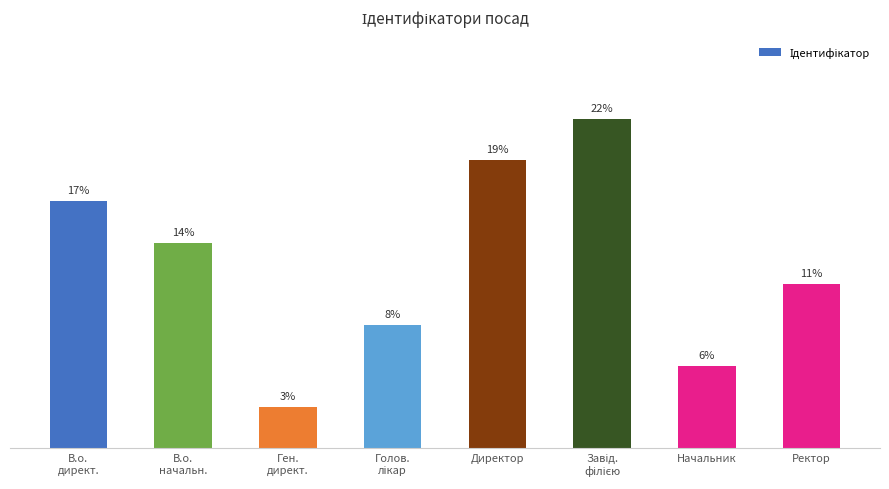

Rank the categories by value from highest to lowest.

Завід.
філією, Директор, В.о.
директ., В.о.
начальн., Ректор, Голов.
лікар, Начальник, Ген.
директ.